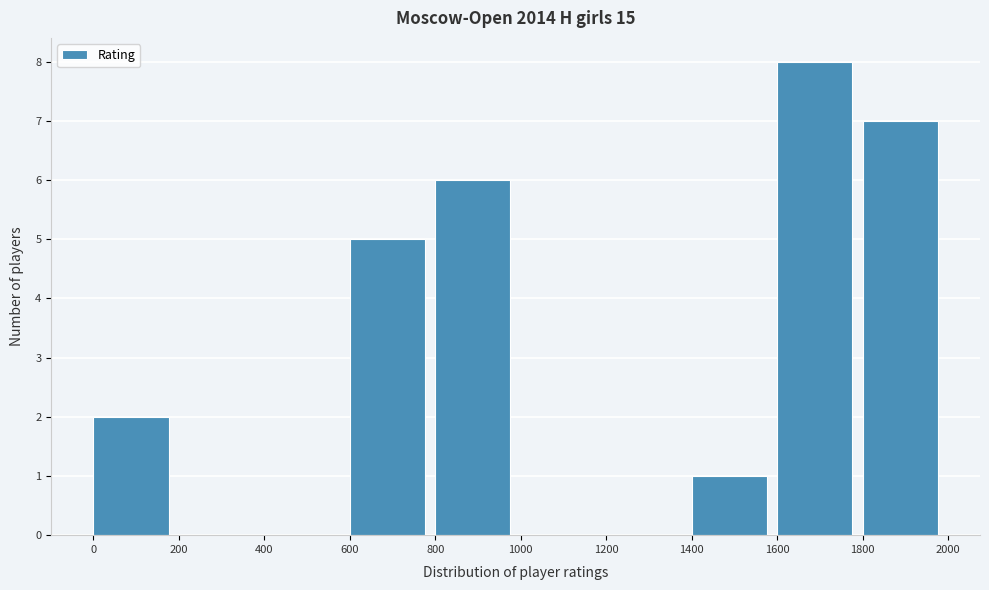

Reading left to right, transcribe this chart: for each bar, give the range it covers on the x-axis and its height. The values are not printed on the chart, so give them approximately, as read against the axis.

0 to 200: 2
200 to 400: 0
400 to 600: 0
600 to 800: 5
800 to 1000: 6
1000 to 1200: 0
1200 to 1400: 0
1400 to 1600: 1
1600 to 1800: 8
1800 to 2000: 7